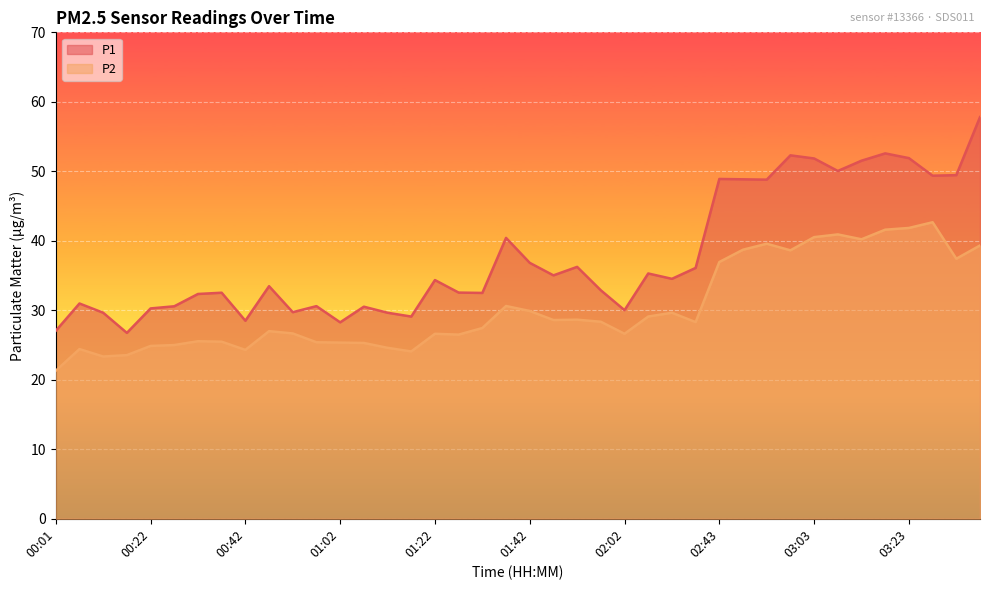

How many interior local peaks does the P1 series have?

12